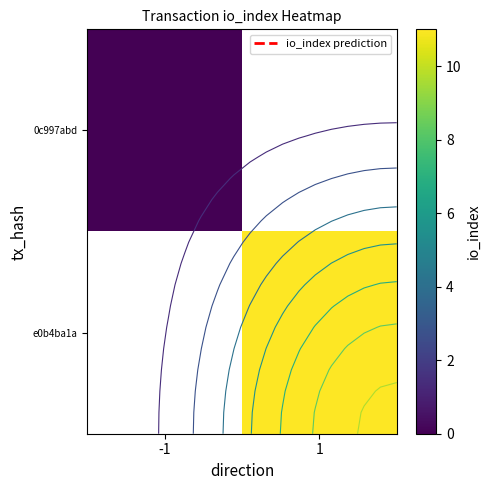

At how many categories does at least one series exceed 5?

1